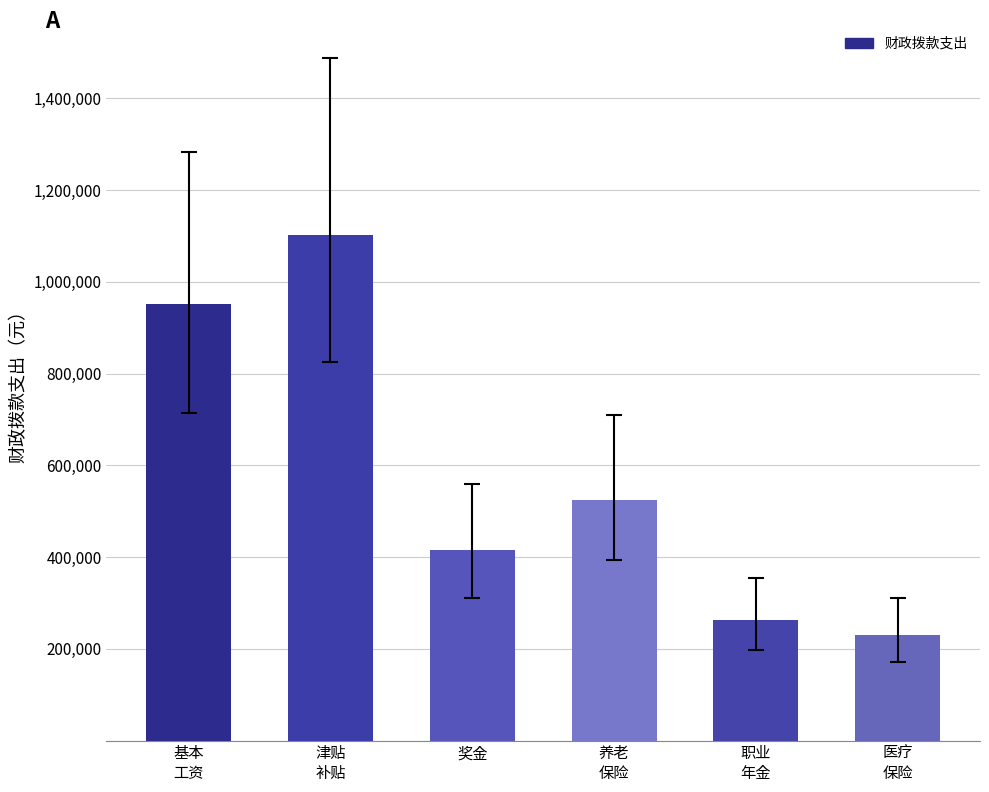

Which category has the lowest value across all series?

医疗
保险